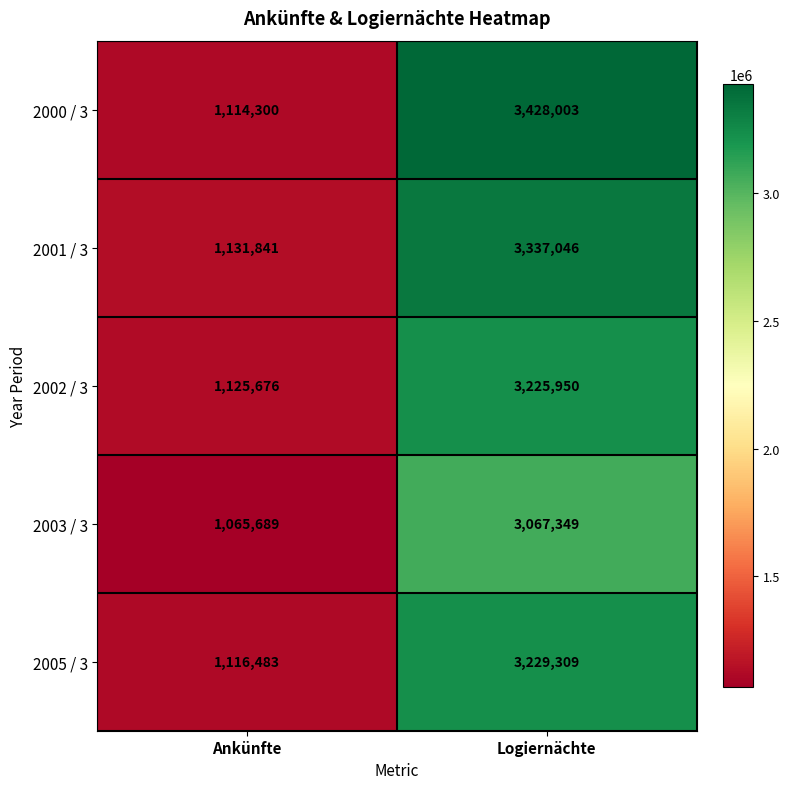

Reading right to left, list all the values displayed in this chart.

2000 / 3: 3428003	1114300
2001 / 3: 3337046	1131841
2002 / 3: 3225950	1125676
2003 / 3: 3067349	1065689
2005 / 3: 3229309	1116483